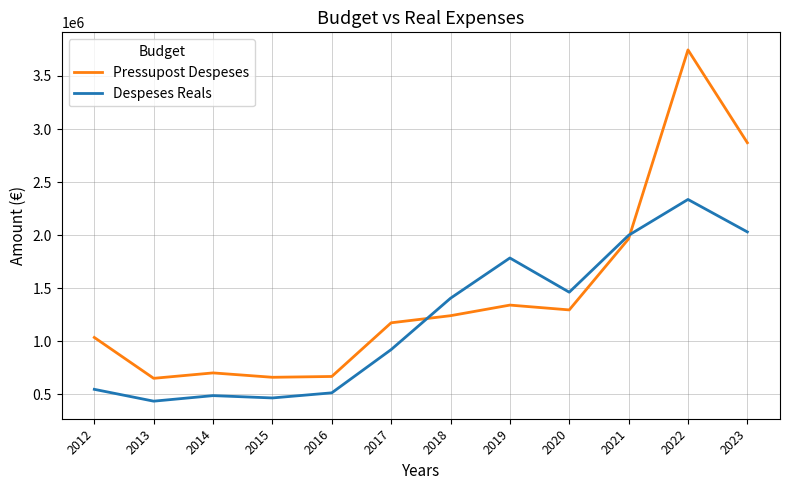

At which label is Pressupost Despeses closest to 2198365?

2021